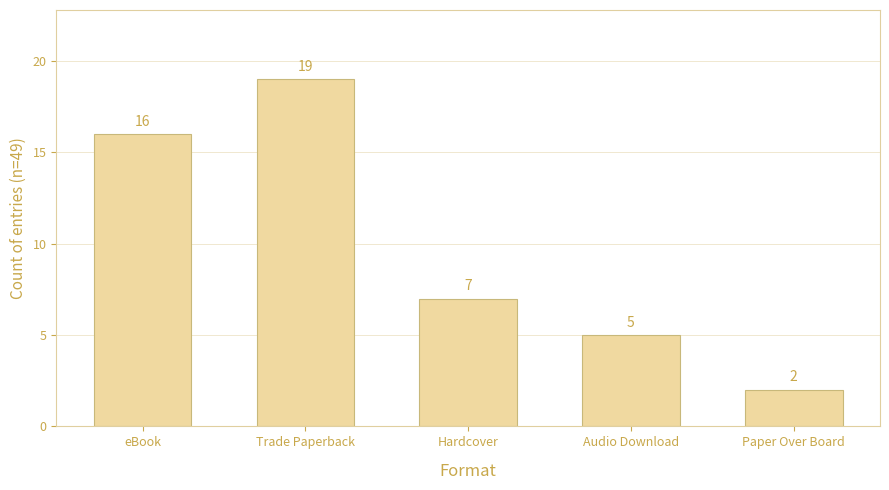

What is the ratio of the value at Audio Download to the value at Paper Over Board?

2.5